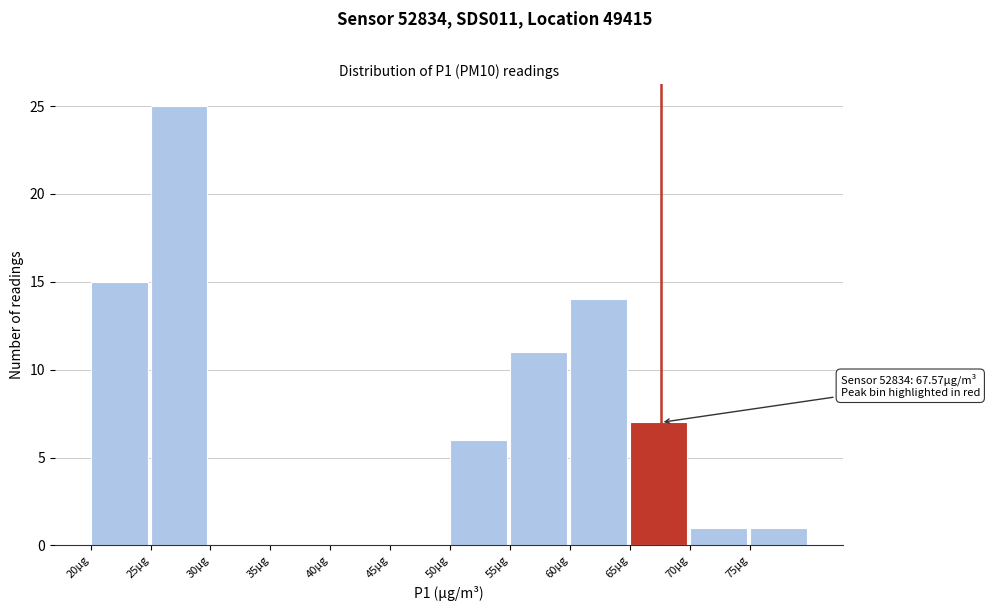

Over which range of the x-axis is the bar tallest?

25 to 30